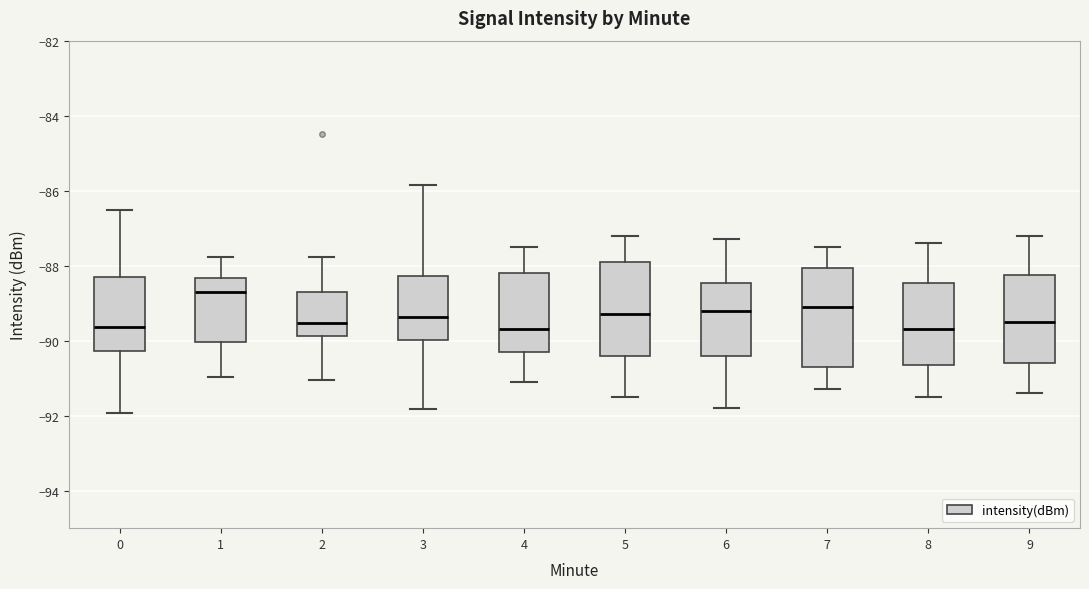

Reading left to right, read every box against the y-axis: the position of its median line, the range the box covers, and the ends of its whiskers. The values are not printed on the chart, so give them approximately, as read against the axis.

0: median -89.6, box -90.2 to -88.4, whiskers -92.0 to -86.6
1: median -88.6, box -90.0 to -88.4, whiskers -91.0 to -87.8
2: median -89.6, box -89.8 to -88.6, whiskers -91.0 to -87.8
3: median -89.4, box -90.0 to -88.2, whiskers -91.8 to -85.8
4: median -89.6, box -90.2 to -88.2, whiskers -91.0 to -87.4
5: median -89.2, box -90.4 to -87.8, whiskers -91.4 to -87.2
6: median -89.2, box -90.4 to -88.4, whiskers -91.8 to -87.2
7: median -89.0, box -90.6 to -88.0, whiskers -91.2 to -87.4
8: median -89.6, box -90.6 to -88.4, whiskers -91.4 to -87.4
9: median -89.4, box -90.6 to -88.2, whiskers -91.4 to -87.2